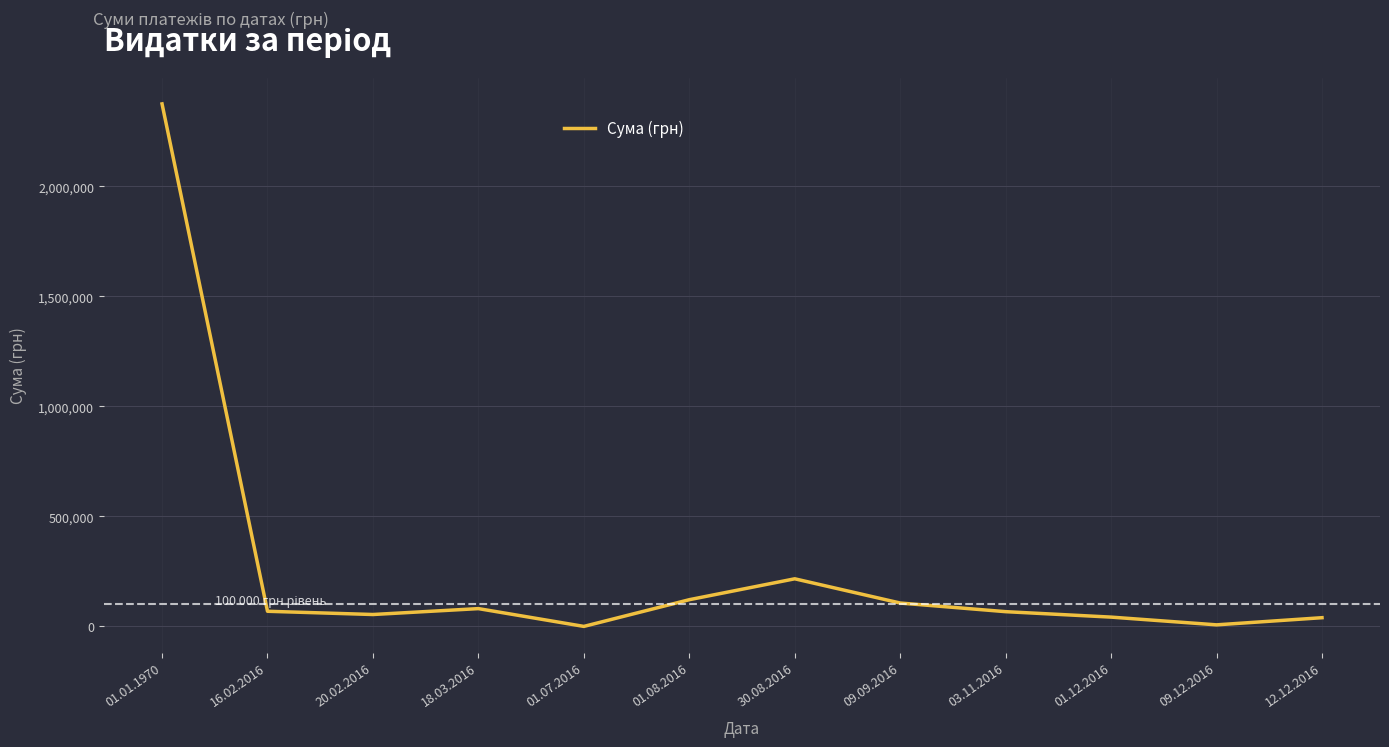

True or false: there are more than 0 points higher than both neighbors.

True